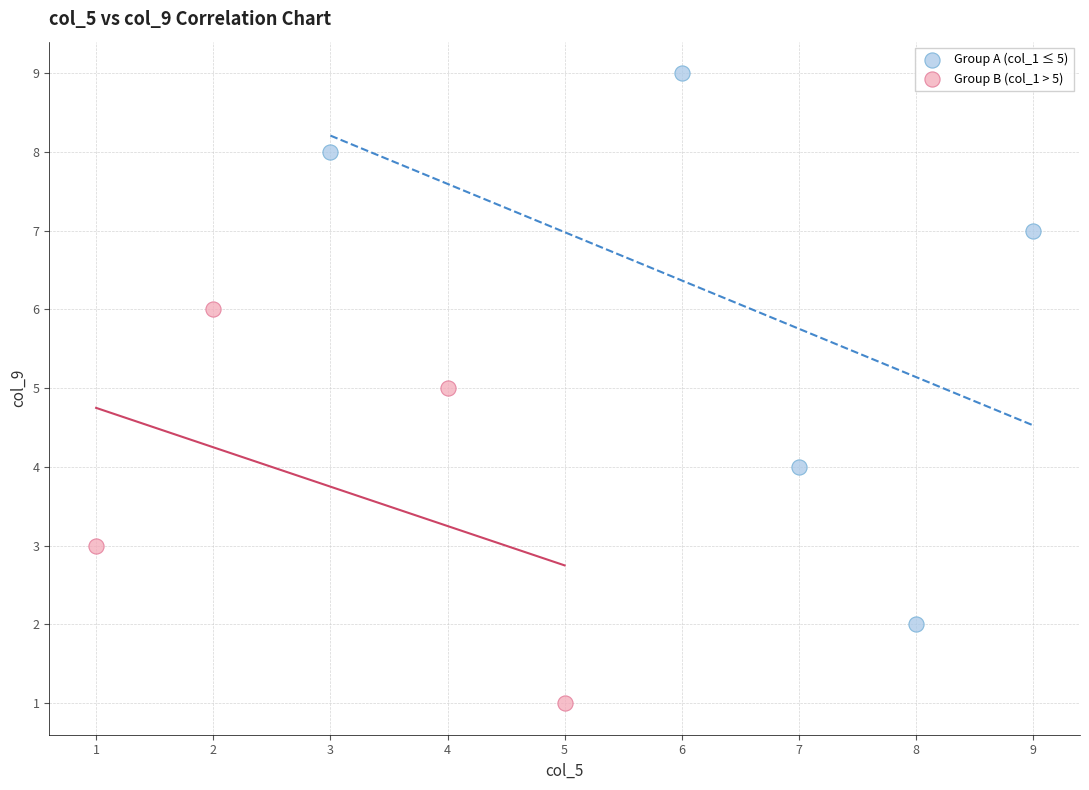

Which series has the largest Y range (max minus min)?

Group A (col_1 ≤ 5)